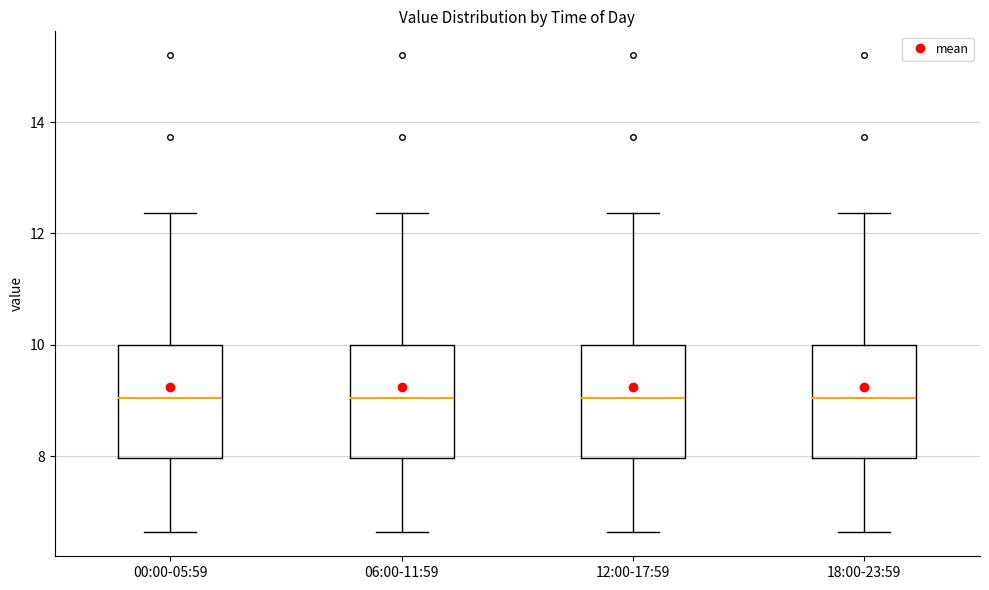

Reading left to right, read every box against the y-axis: the position of its median line, the range the box covers, and the ends of its whiskers. The values are not printed on the chart, so give them approximately, as read against the axis.

00:00-05:59: median 9.0, box 8.0 to 10.0, whiskers 6.6 to 12.4
06:00-11:59: median 9.0, box 8.0 to 10.0, whiskers 6.6 to 12.4
12:00-17:59: median 9.0, box 8.0 to 10.0, whiskers 6.6 to 12.4
18:00-23:59: median 9.0, box 8.0 to 10.0, whiskers 6.6 to 12.4